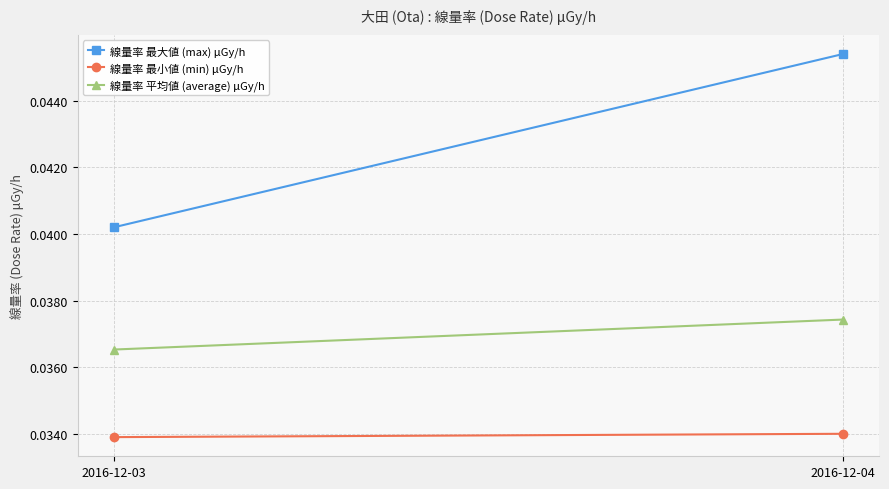

List the series in order of their peak value, lowest first.

線量率 最小値 (min) μGy/h, 線量率 平均値 (average) μGy/h, 線量率 最大値 (max) μGy/h